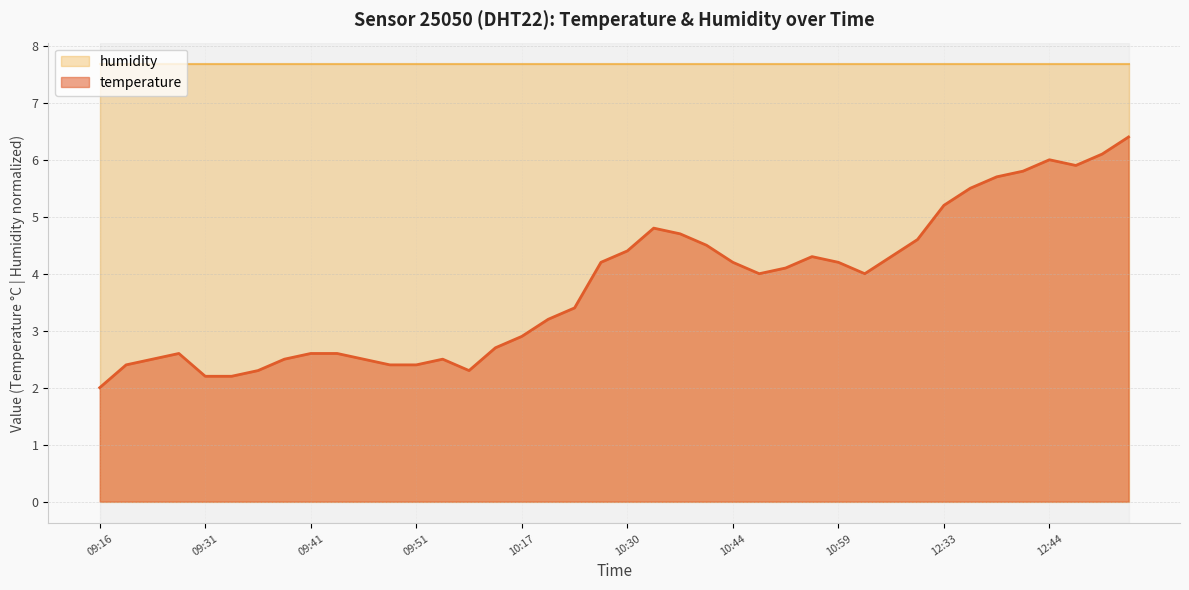

What is the label of the 19th point from the right?

10:33